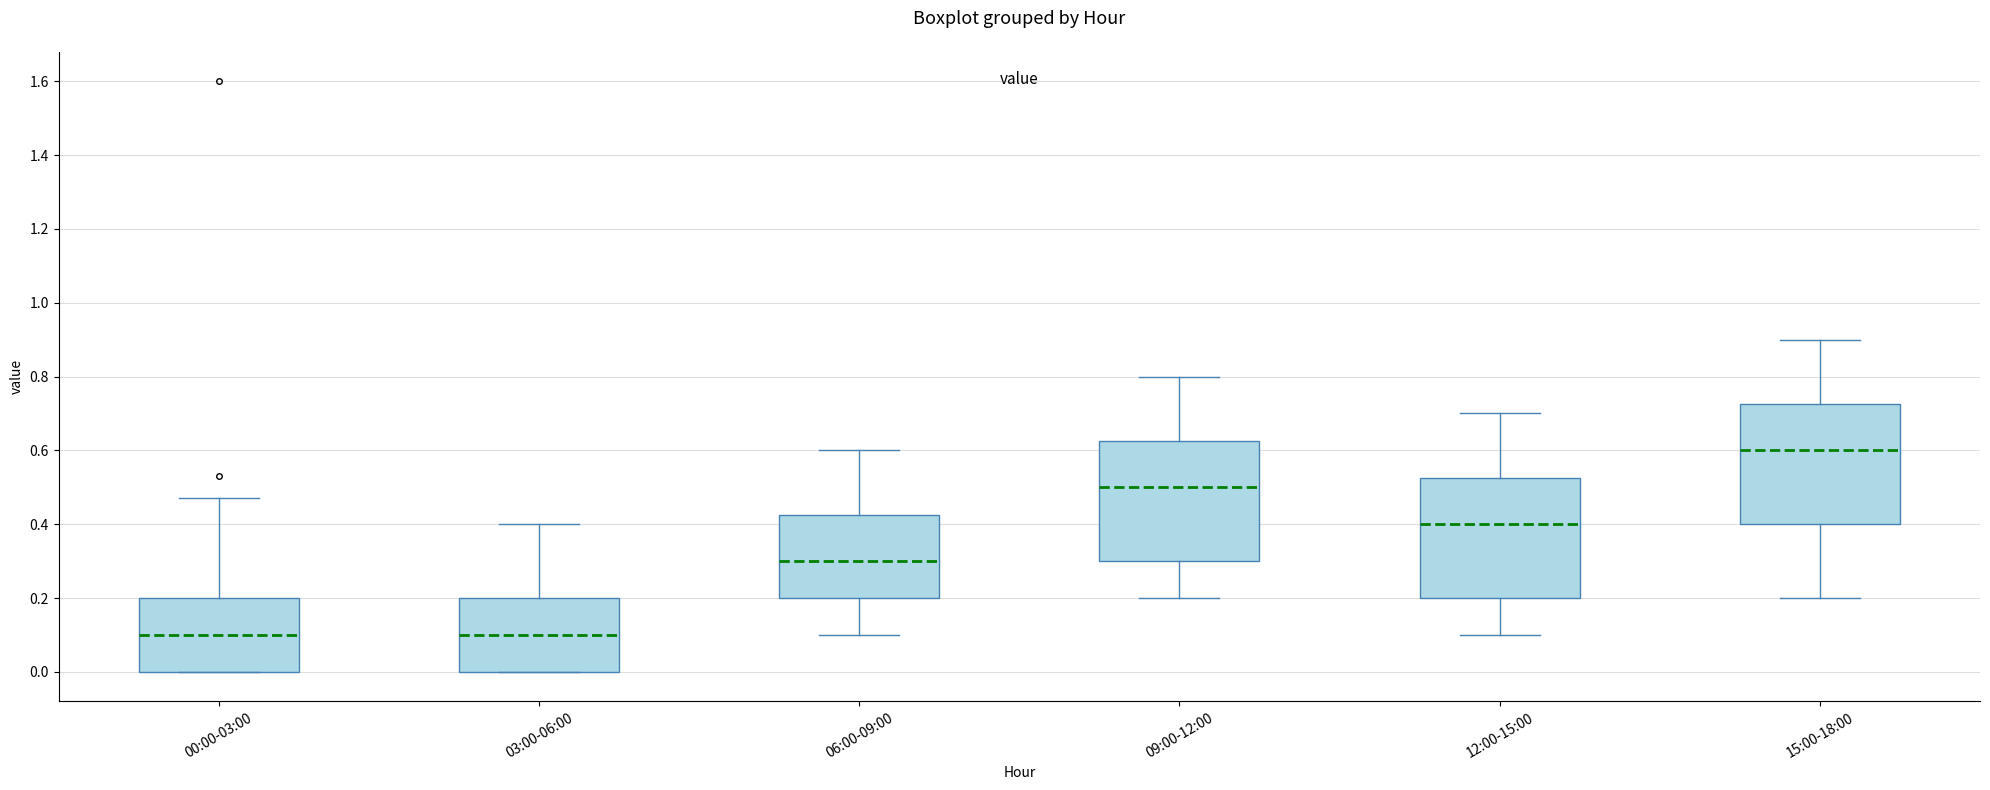

Reading left to right, read every box against the y-axis: the position of its median line, the range the box covers, and the ends of its whiskers. The values are not printed on the chart, so give them approximately, as read against the axis.

00:00-03:00: median 0.10, box 0.00 to 0.20, whiskers 0.00 to 0.48
03:00-06:00: median 0.10, box 0.00 to 0.20, whiskers 0.00 to 0.40
06:00-09:00: median 0.30, box 0.20 to 0.42, whiskers 0.10 to 0.60
09:00-12:00: median 0.50, box 0.30 to 0.62, whiskers 0.20 to 0.80
12:00-15:00: median 0.40, box 0.20 to 0.52, whiskers 0.10 to 0.70
15:00-18:00: median 0.60, box 0.40 to 0.72, whiskers 0.20 to 0.90